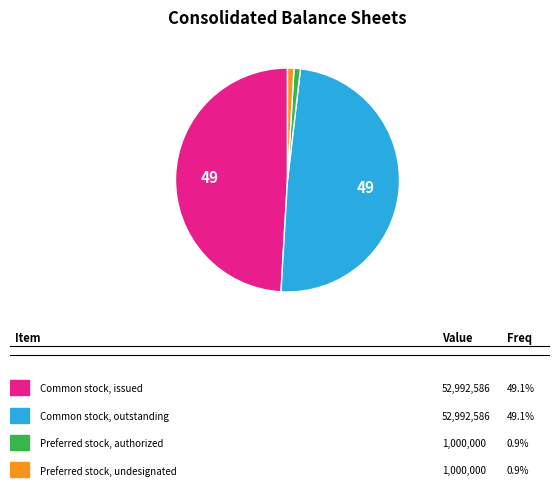

Is there a majority slice in this chart?

No